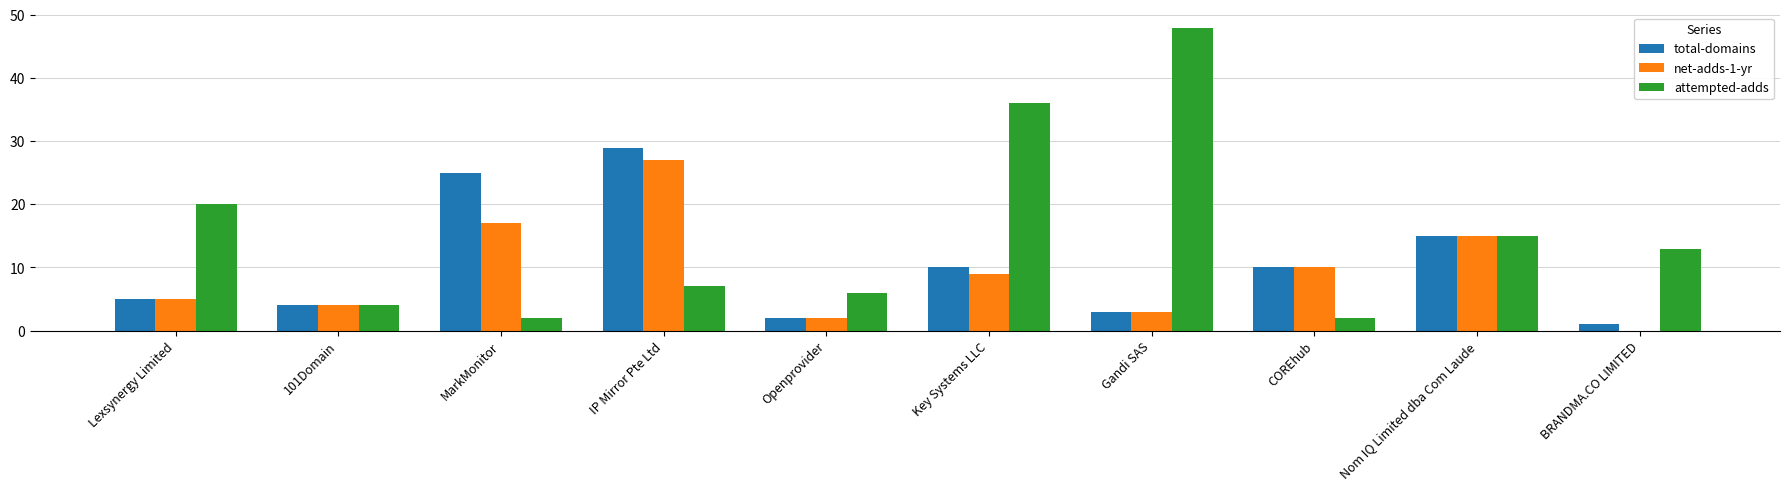

Count the number of data series in this chart.

3